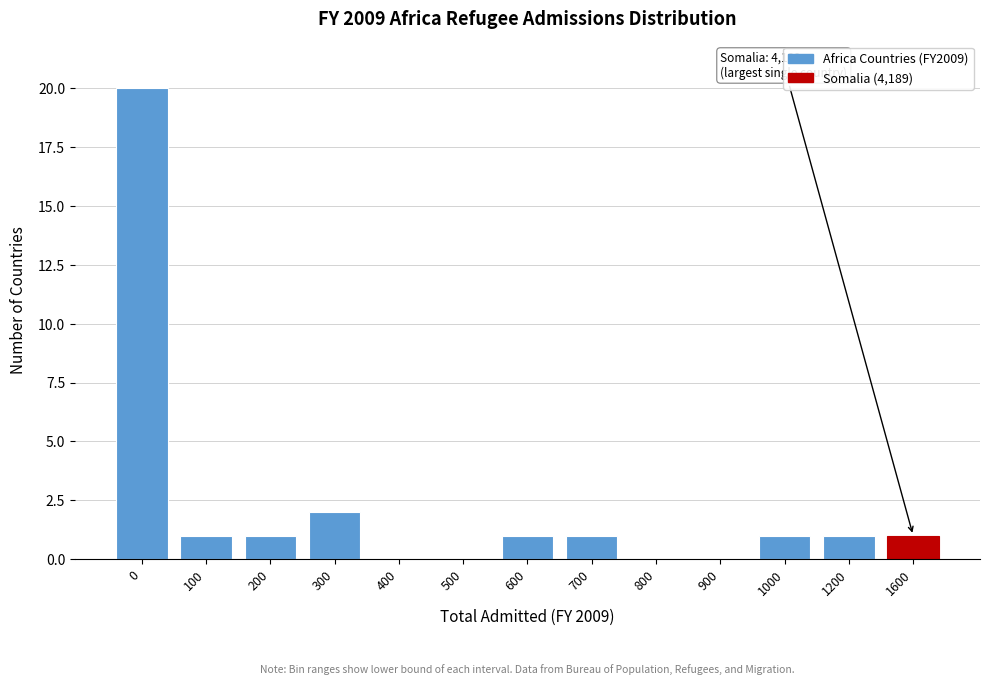

Reading left to right, list all the values displayed in this chart.

0=20	100=1	200=1	300=2	400=0	500=0	600=1	700=1	800=0	900=0	1000=1	1200=1	1600=1